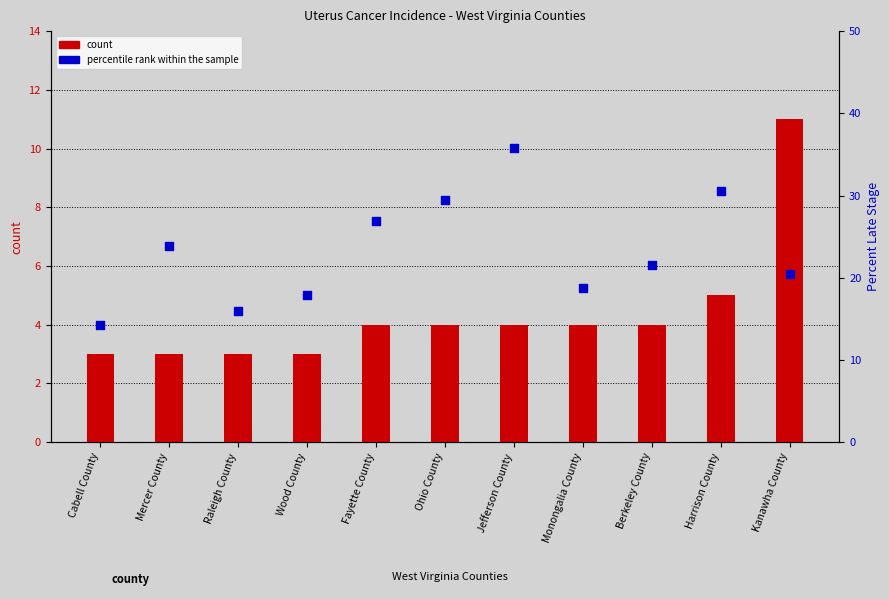

Which series contains the lowest Y value?

count